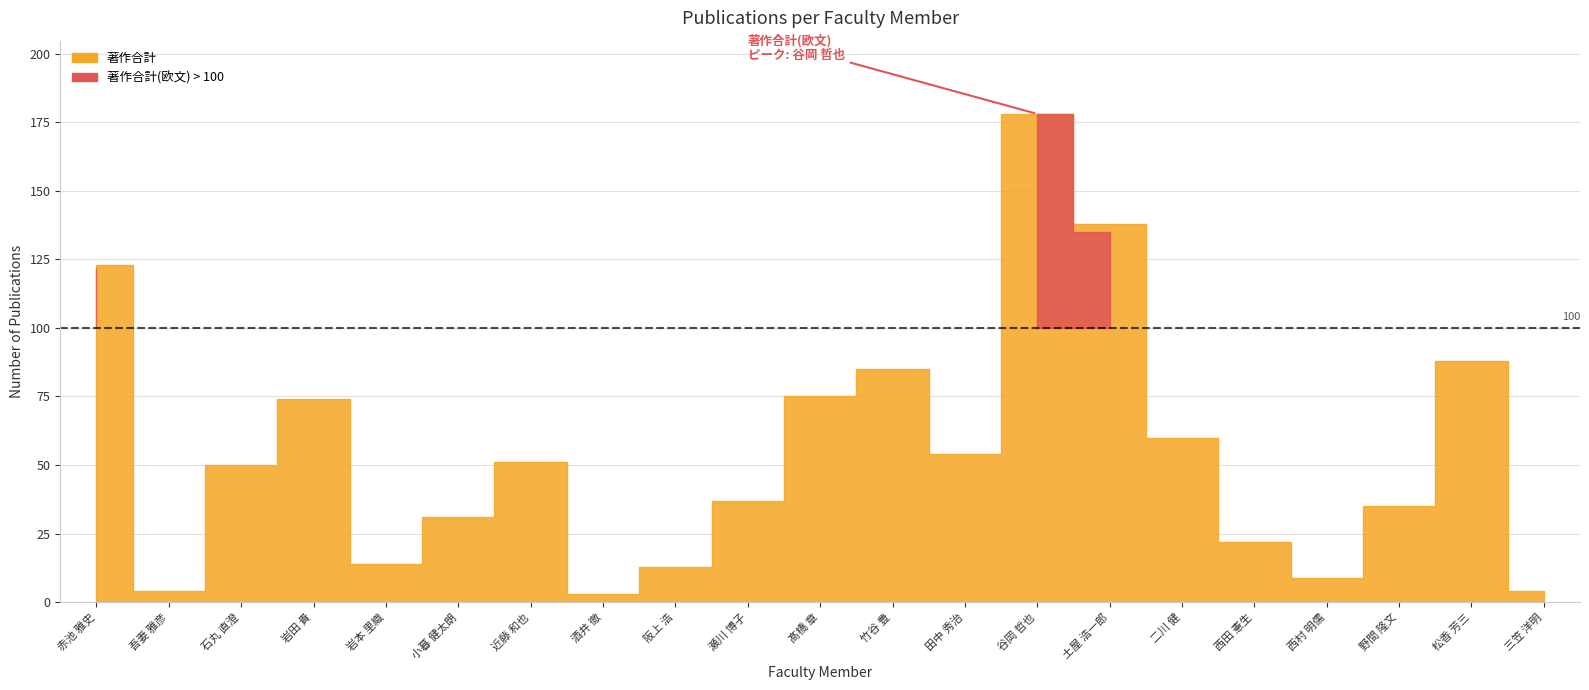

Is it true that 著作合計 equals 35 at 野間 隆文?

True